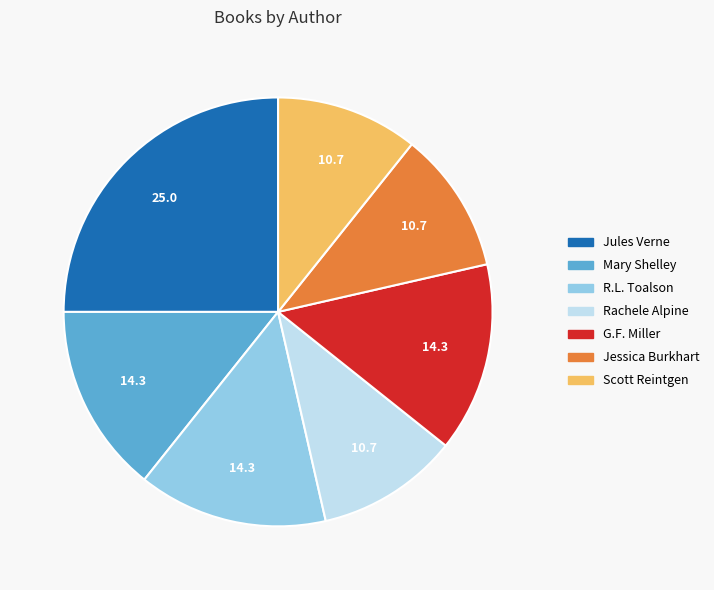

Does any single category account for the majority?

No